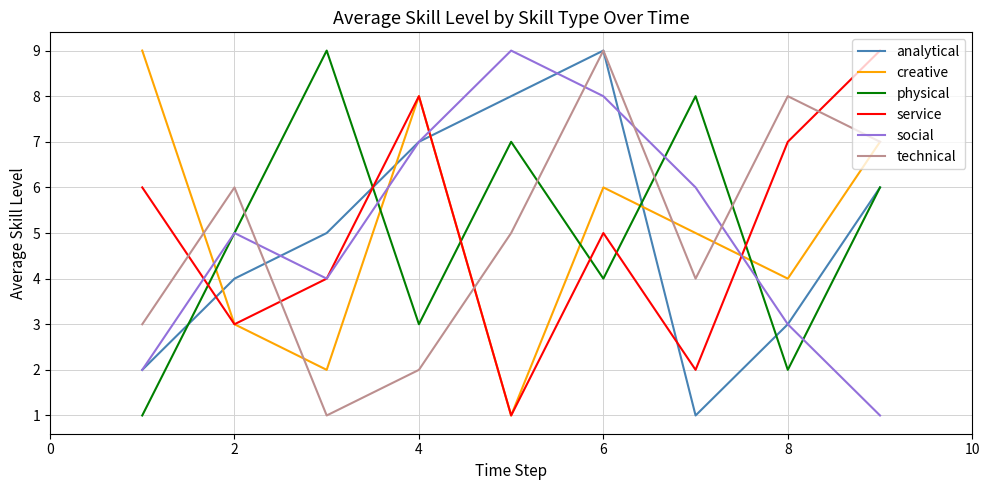

Reading left to right, transcribe all the data shown in this chart.

analytical: 2	4	5	7	8	9	1	3	6
creative: 9	3	2	8	1	6	5	4	7
physical: 1	5	9	3	7	4	8	2	6
service: 6	3	4	8	1	5	2	7	9
social: 2	5	4	7	9	8	6	3	1
technical: 3	6	1	2	5	9	4	8	7